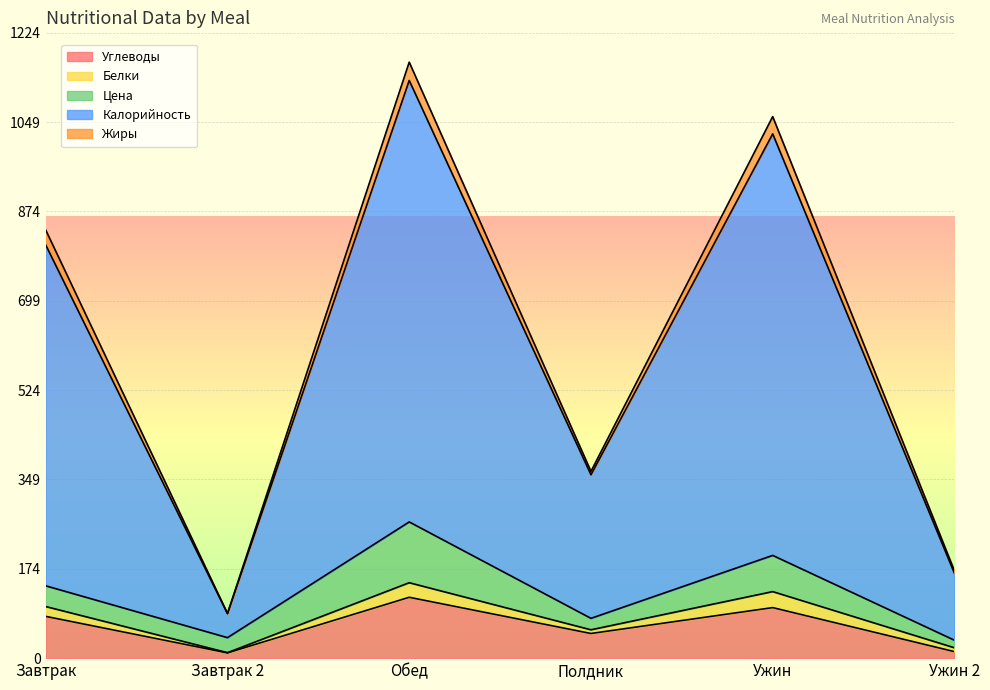

Between Полдник and Обед, which is larger?

Обед